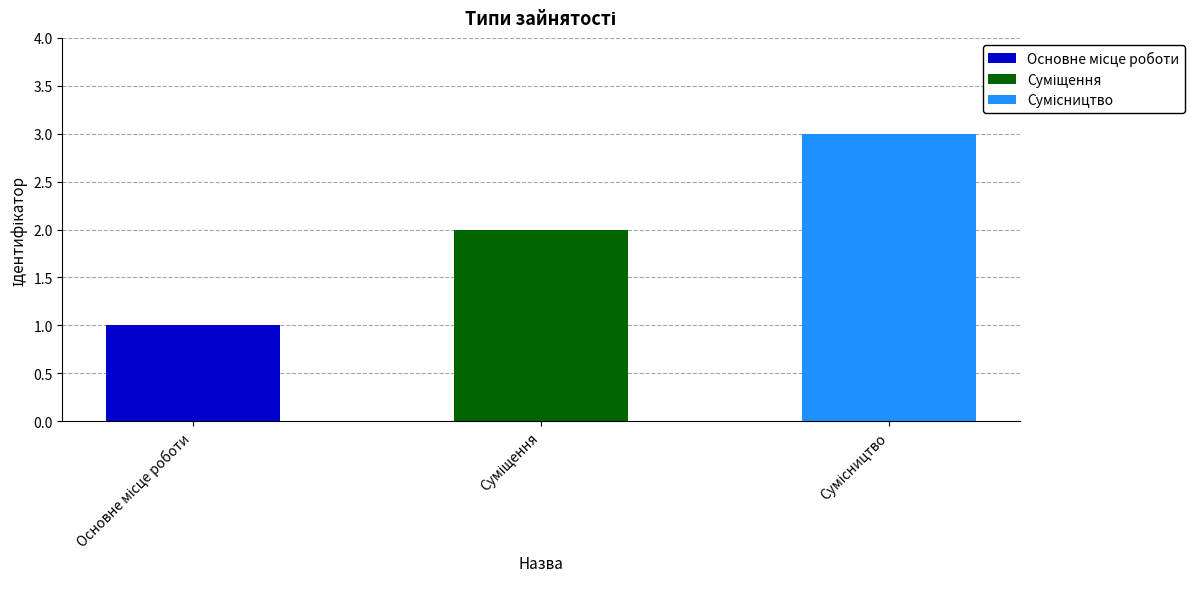

The value at Суміщення is 2. True or false?

True